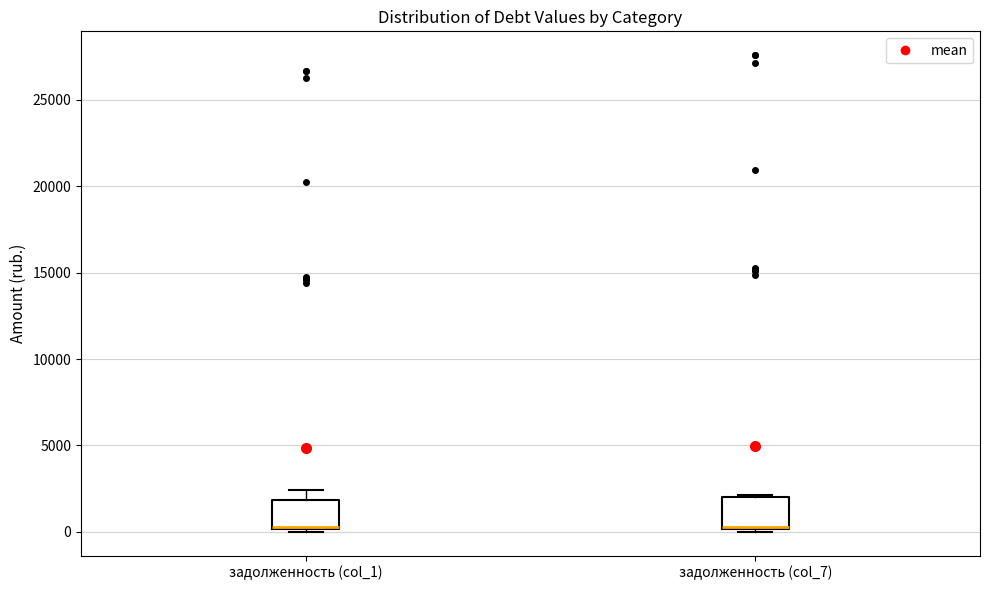

Reading left to right, transcribe this box plot: for each box, give where its median line is, the range the box spans, and where its two whiskers end, as read against the y-axis. The values are not printed on the chart, so give them approximately, as read against the axis.

задолженность (col_1): median 500, box 0 to 2000, whiskers 0 (just below the box's lower edge) to 2500
задолженность (col_7): median 500, box 0 to 2000, whiskers 0 (just below the box's lower edge) to 2000